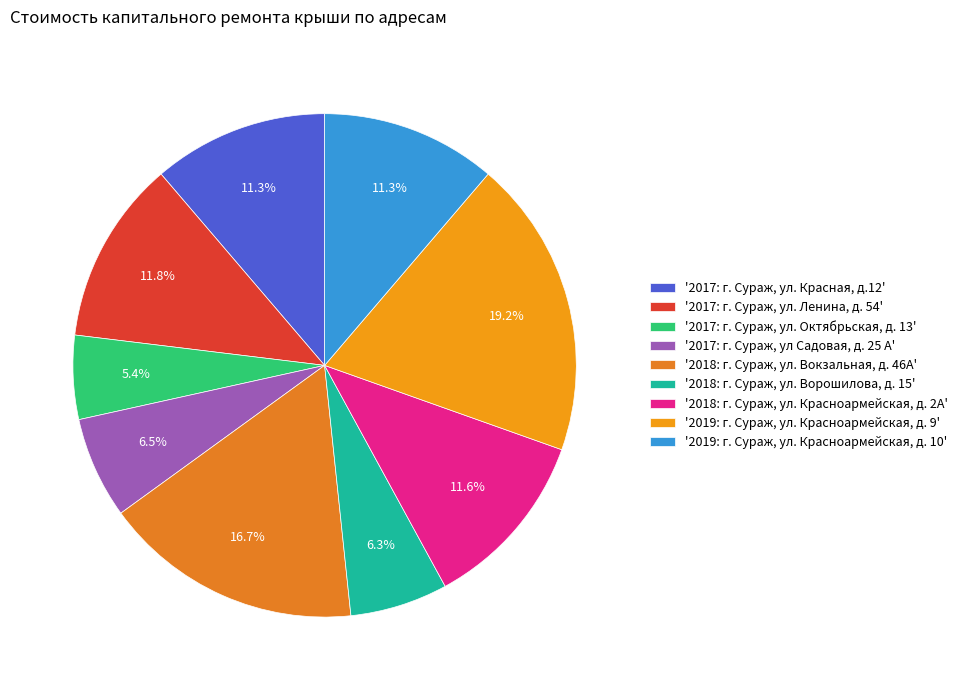

Rank the categories by value from highest to lowest.

2019: г. Сураж, ул. Красноармейская, д. 9, 2018: г. Сураж, ул. Вокзальная, д. 46А, 2017: г. Сураж, ул. Ленина, д. 54, 2018: г. Сураж, ул. Красноармейская, д. 2А, 2017: г. Сураж, ул. Красная, д.12, 2019: г. Сураж, ул. Красноармейская, д. 10, 2017: г. Сураж, ул Садовая, д. 25 А, 2018: г. Сураж, ул. Ворошилова, д. 15, 2017: г. Сураж, ул. Октябрьская, д. 13